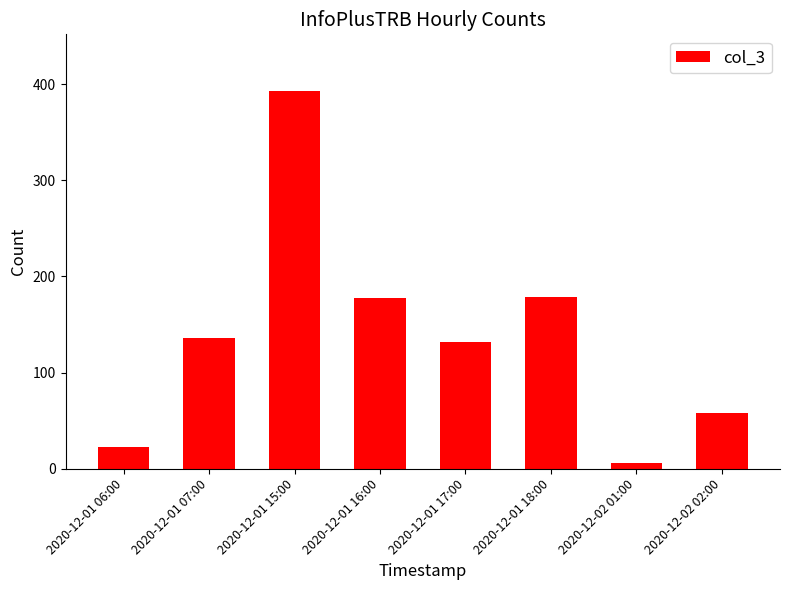

The value at 2020-12-01 07:00 is 201. True or false?

False